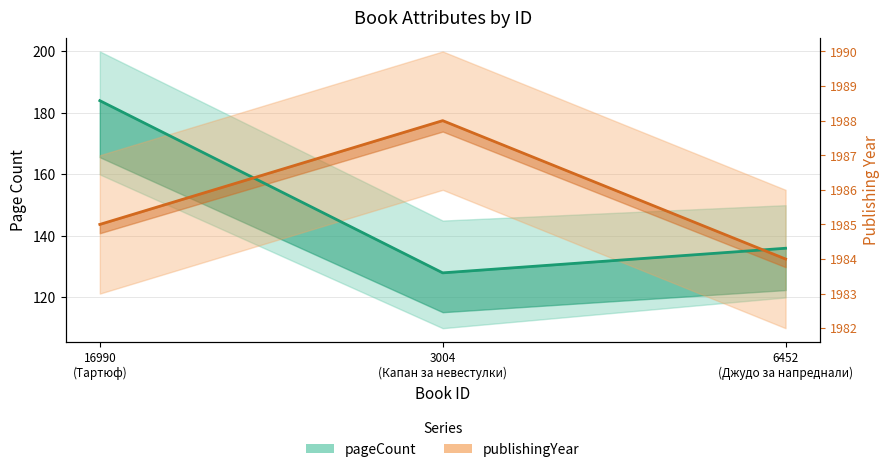

Between 16990 (Тартюф) and 6452 (Джудо за напреднали), which series saw the biggest shift?

pageCount